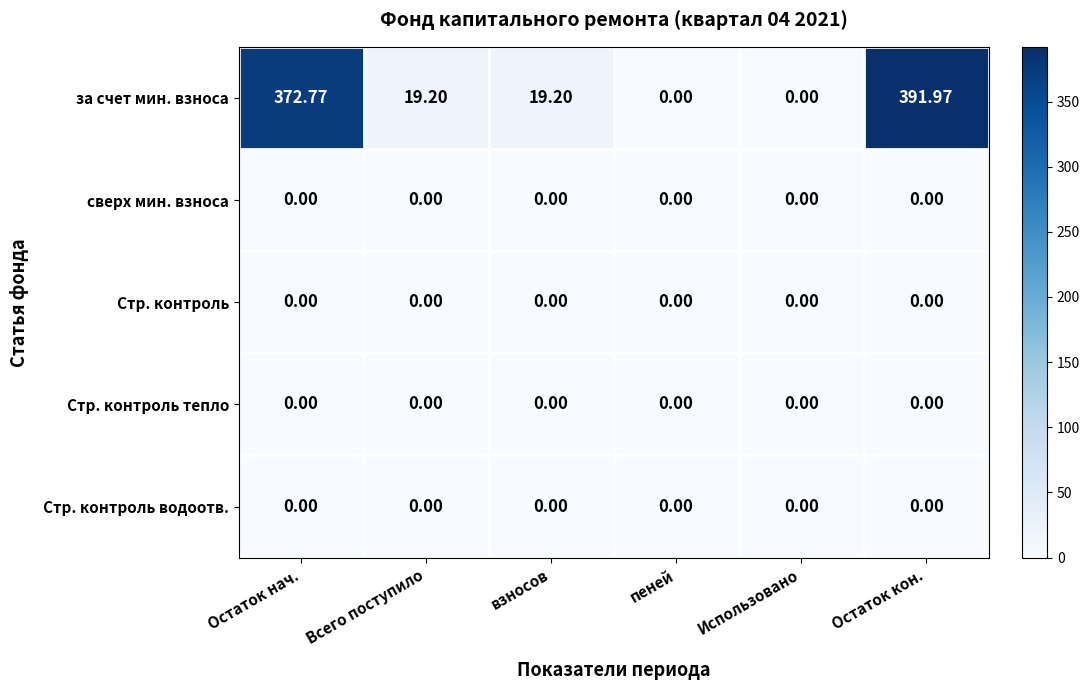

Which series changed the most between Остаток нач. and взносов?

за счет мин. взноса